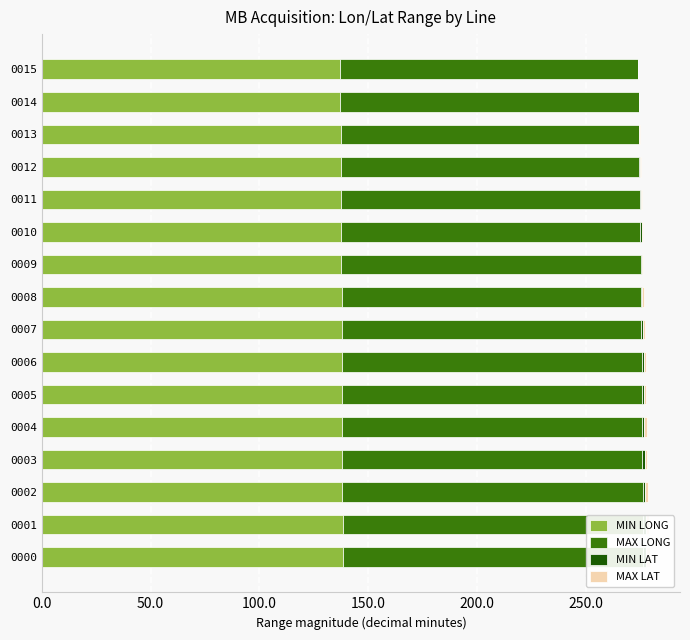

What is the sum of the MAX LAT values at 0008 and 0004?

1.9